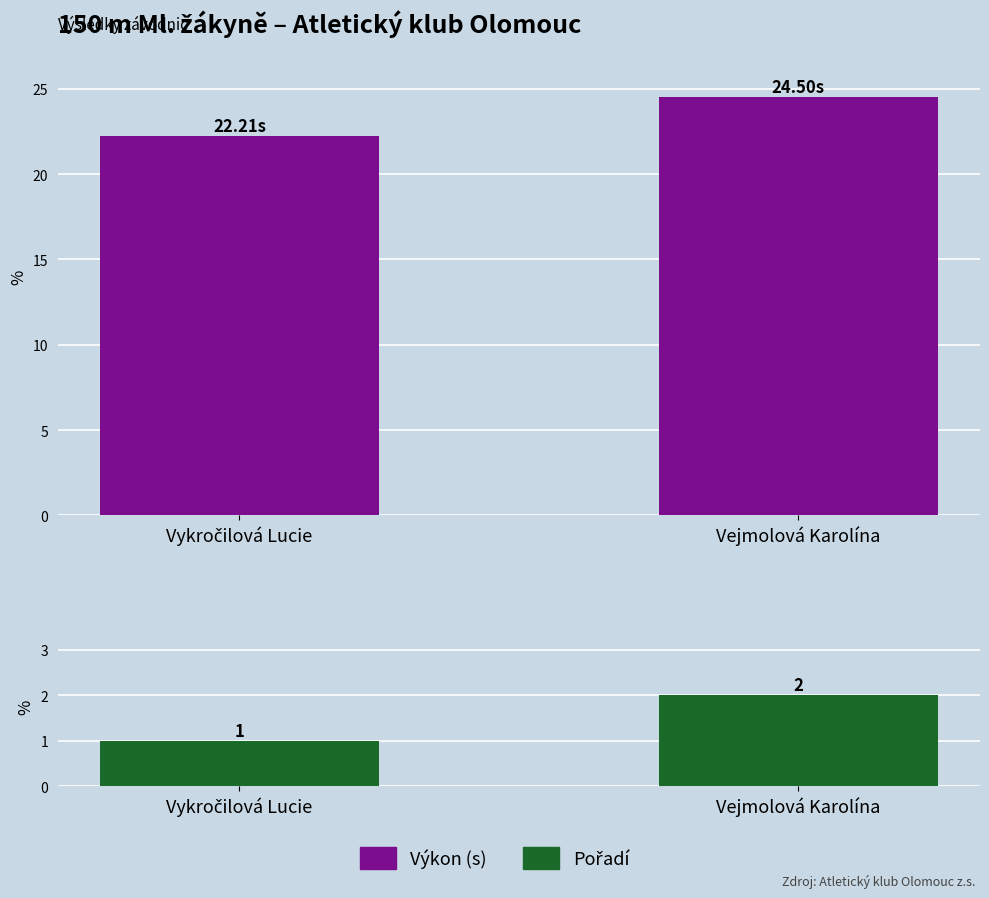

Rank the series by their average value, from highest to lowest.

Výkon (s), Pořadí